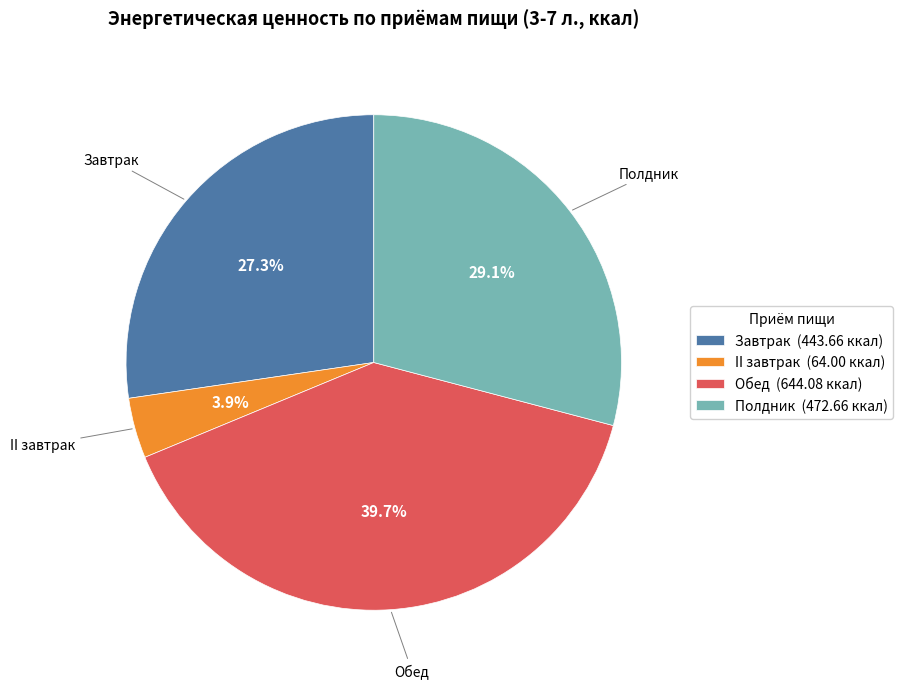

Do Завтрак and Полдник together represent more than half of the pie?

Yes